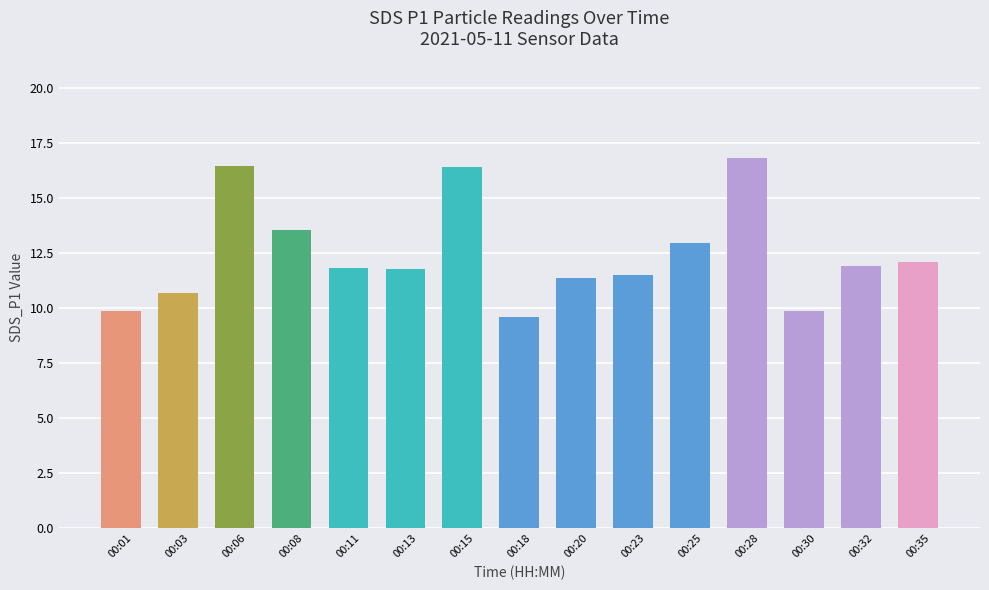

Is it true that the value at 00:20 is 11.3?

True